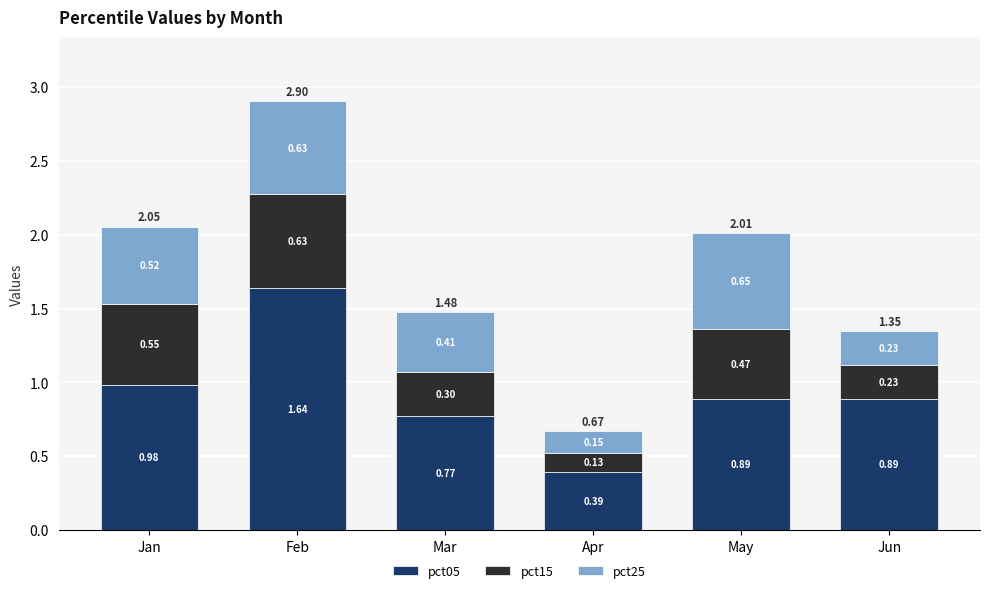

How many bars are there in total?

6